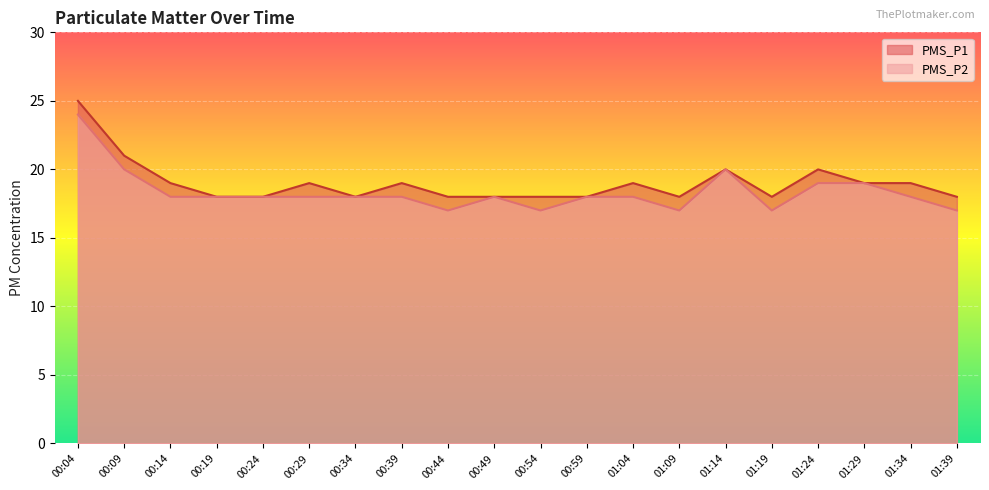

What is the difference between the maximum and minimum values in the PMS_P2 series?

7